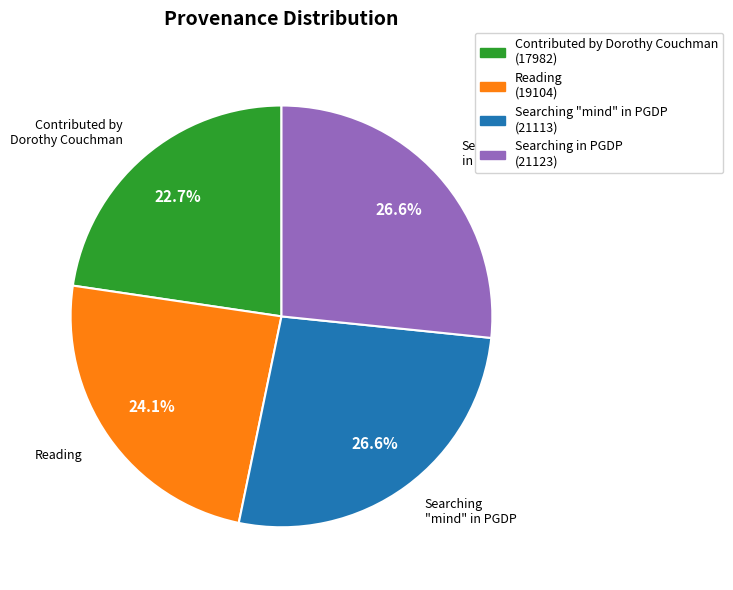

What portion of the pie excludes Contributed by Dorothy Couchman?

77.3%